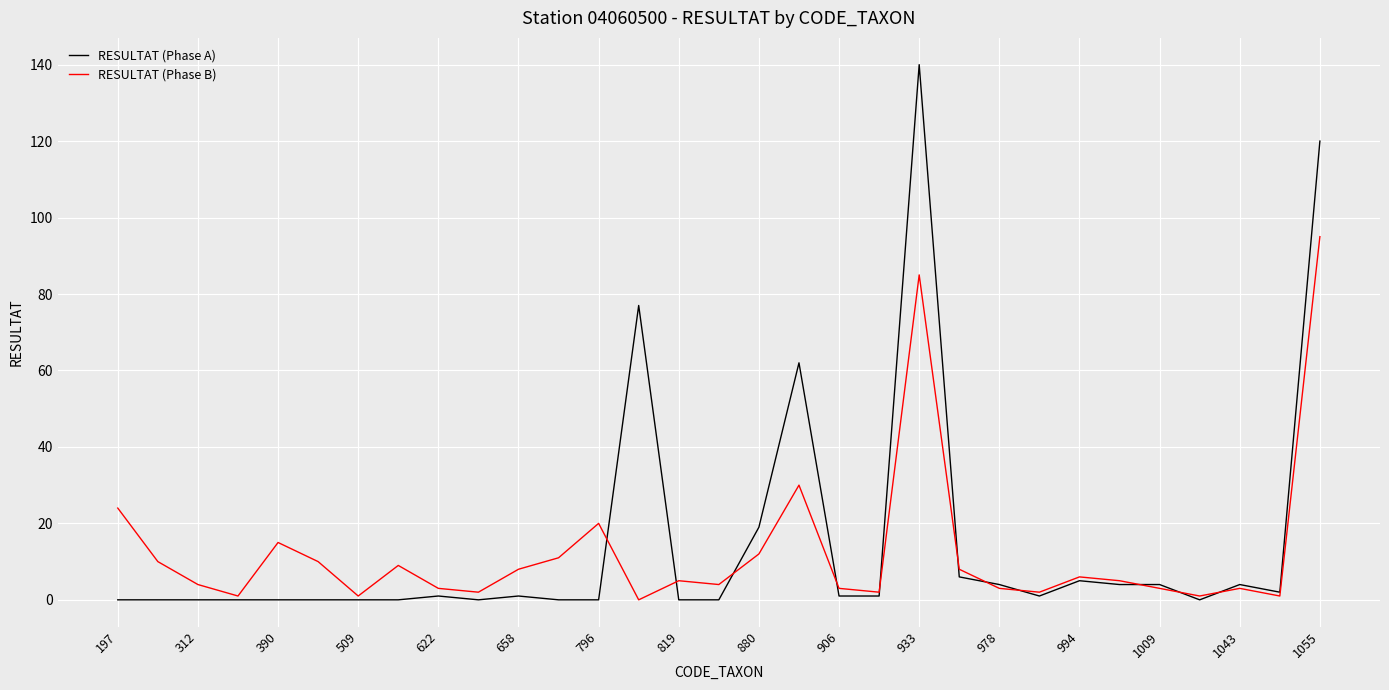

What is the average value of the RESULTAT (Phase B) series?

12